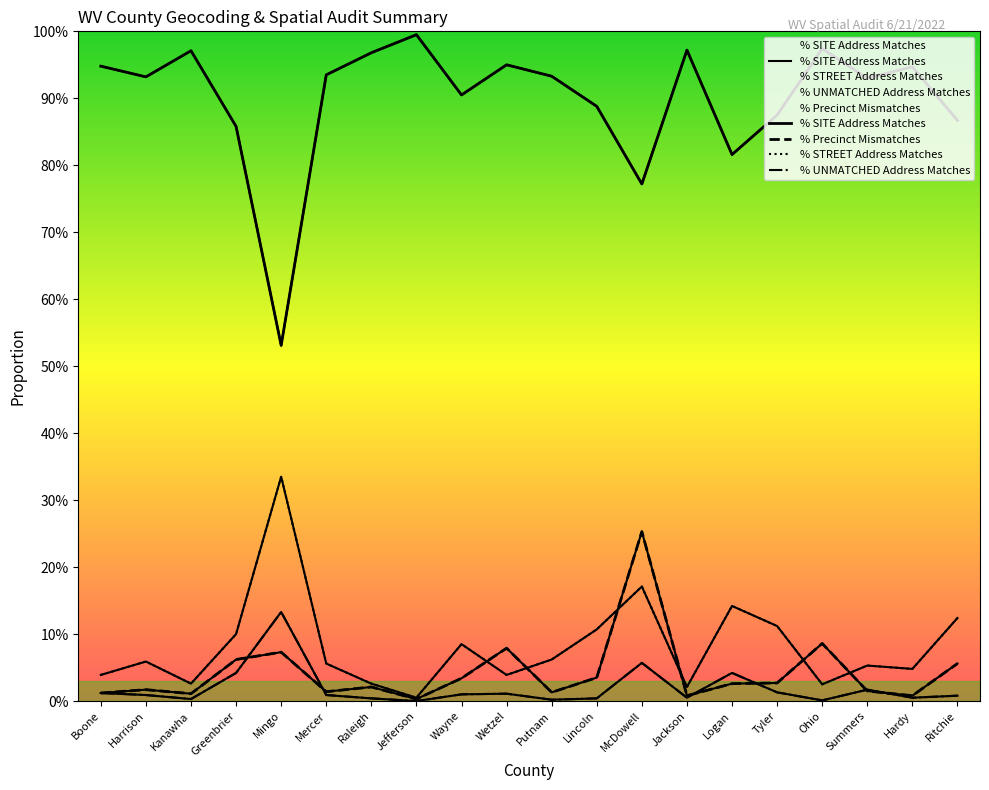

True or false: % STREET Address Matches and % Precinct Mismatches intersect in this chart.

True